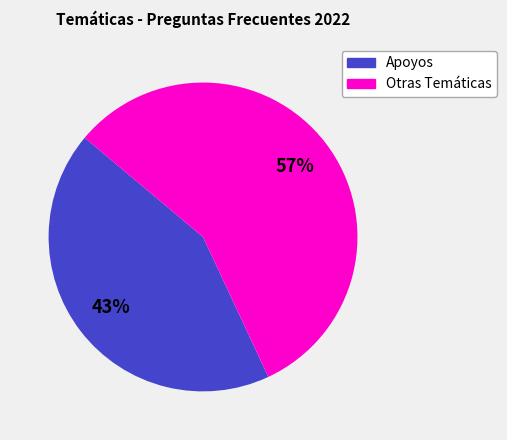

To the nearest percent, what is the difference between the largest and smallest slice percentages?

14%